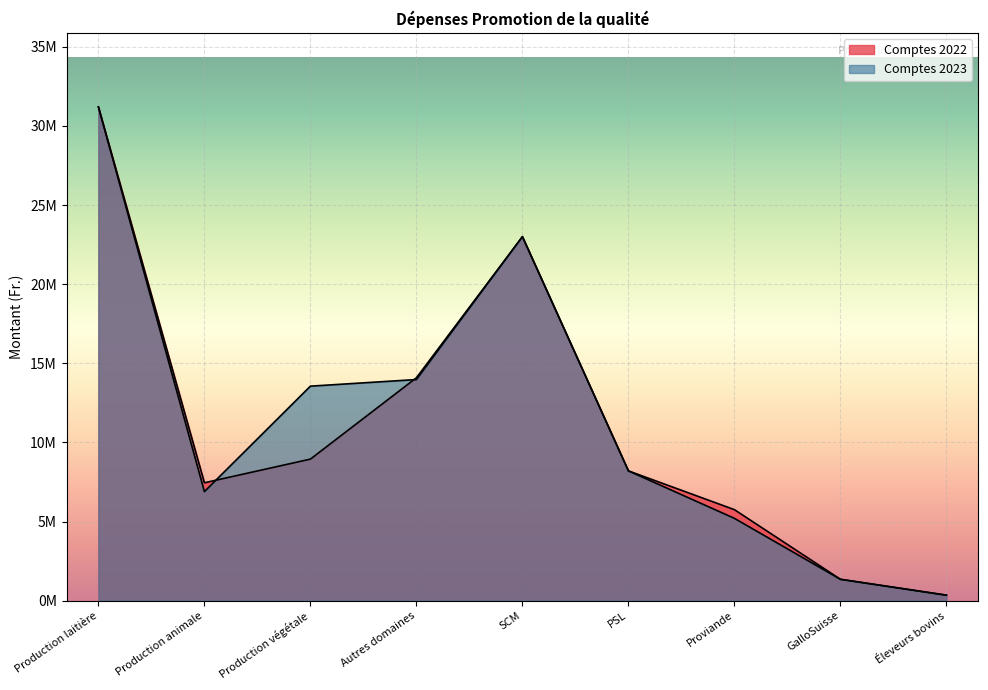

Between Production laitière and Proviande, which series saw the biggest shift?

Comptes 2023